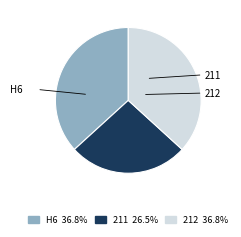

Does H6 account for over 50% of the chart?

No